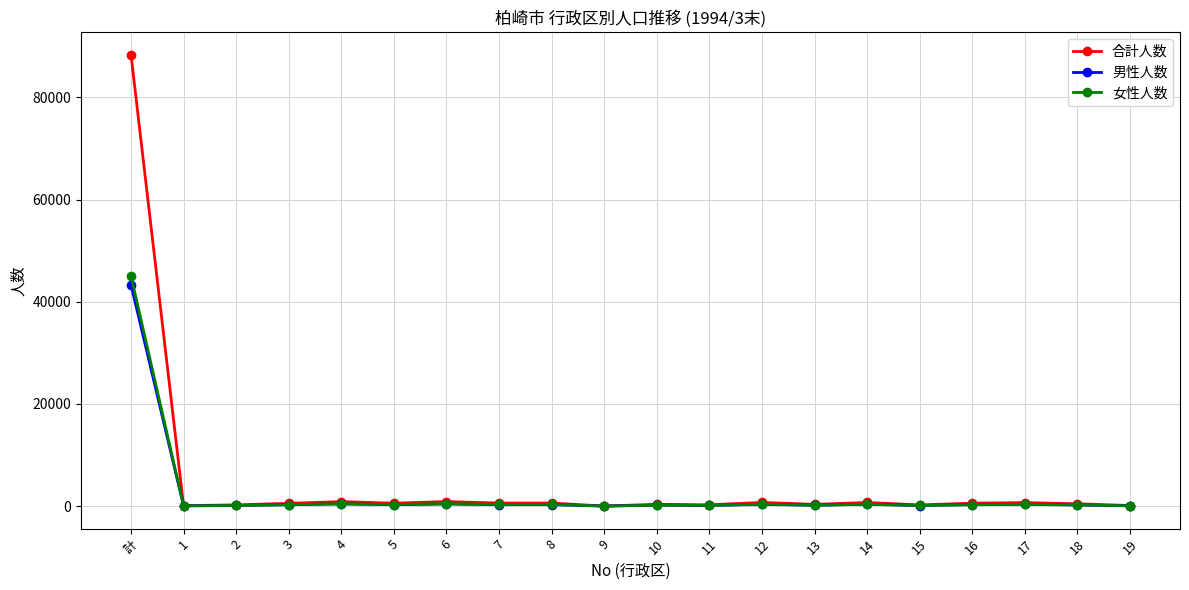

What is the maximum value for 女性人数?

45070